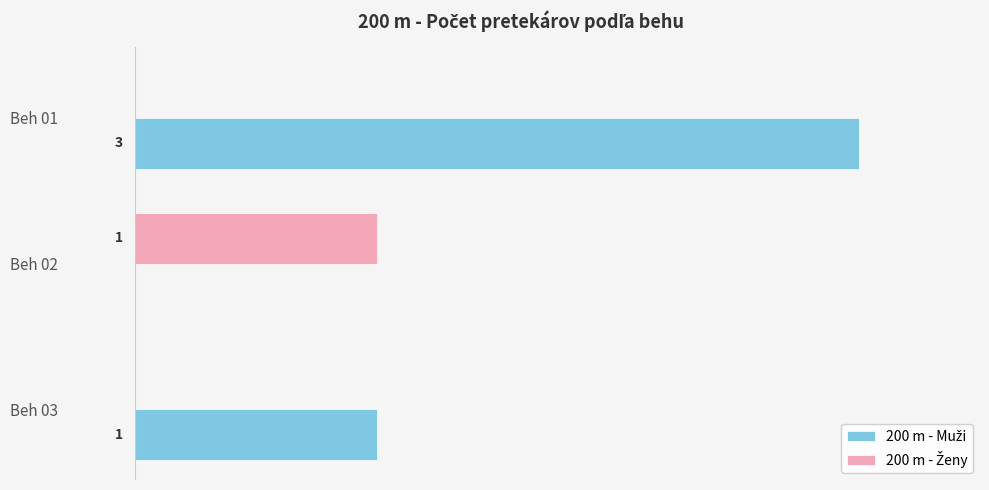

At which category is the sum across all series the highest?

Beh 01